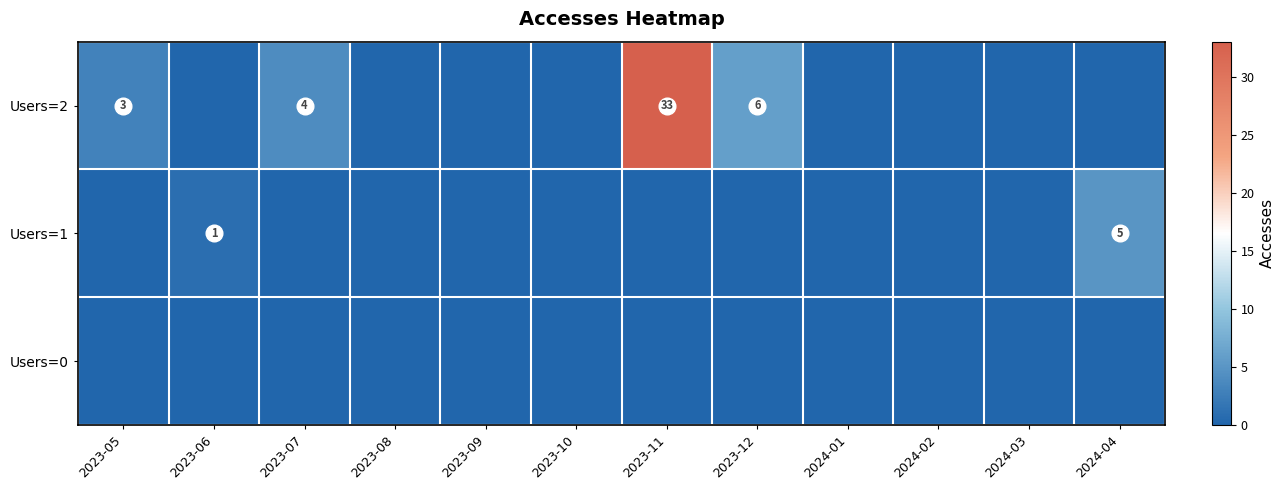

Between 2024-02 and 2024-03, which is larger?

2024-02